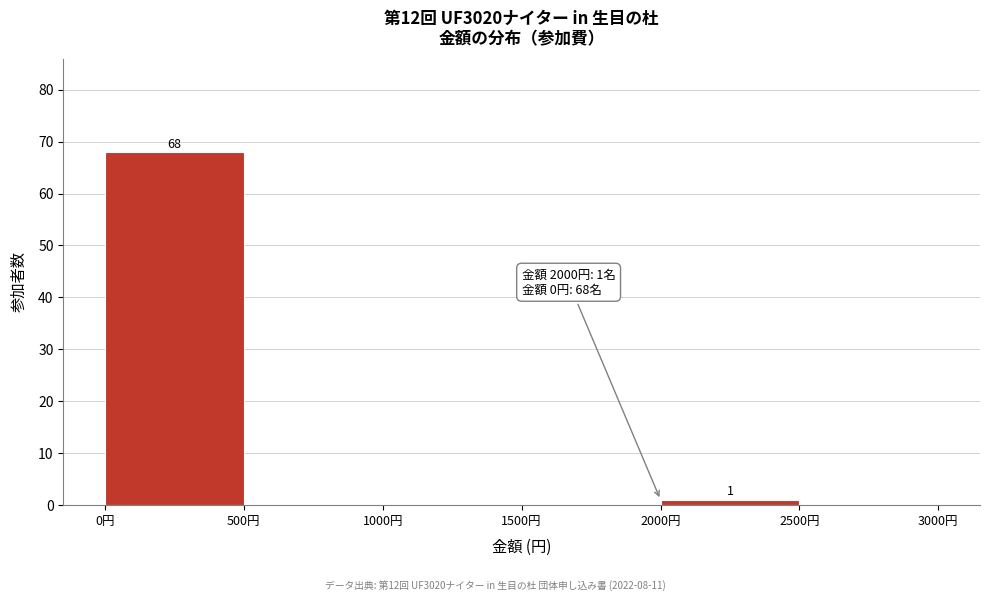

Over which range of the x-axis is the bar tallest?

0 to 500